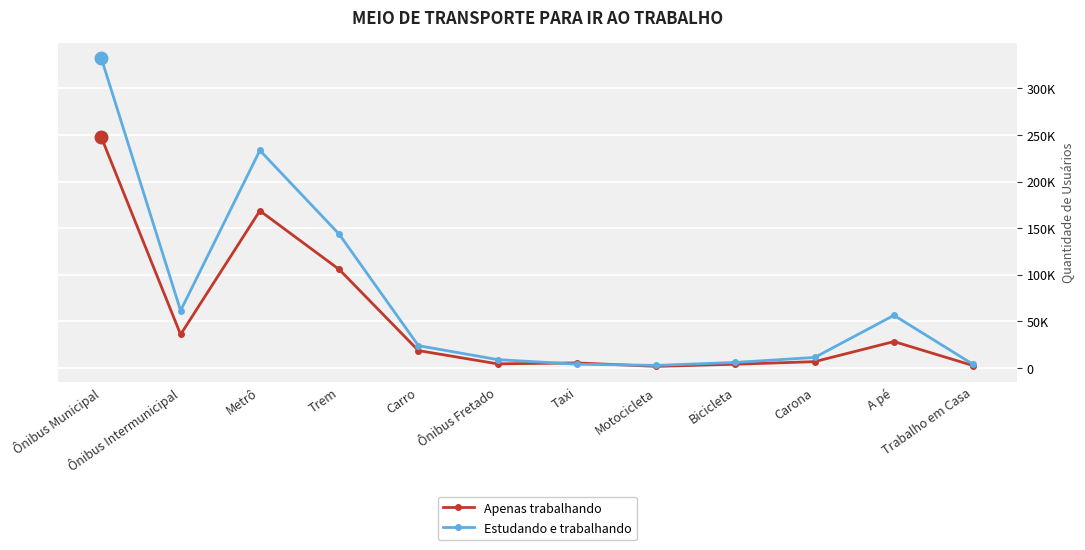

What are all the series names shown in the legend?

Apenas trabalhando, Estudando e trabalhando